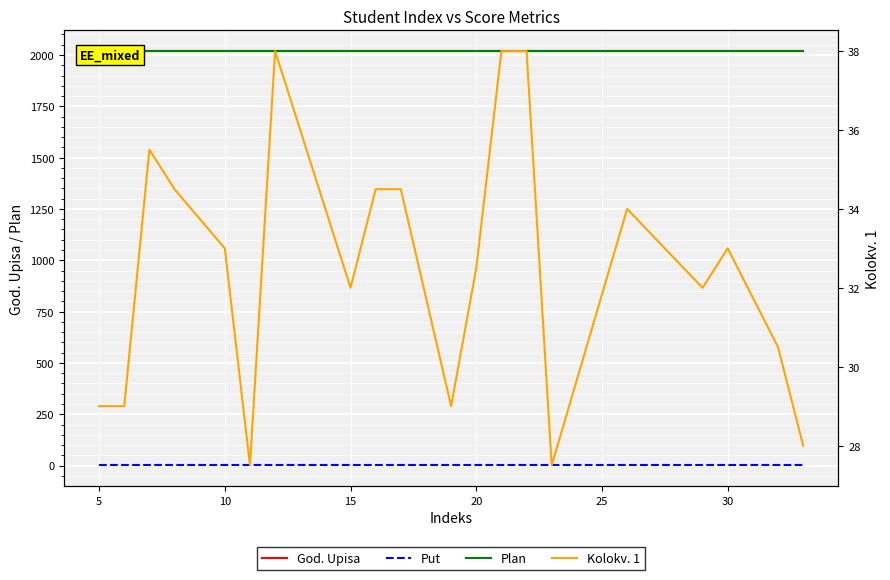

True or false: Put and Kolokv. 1 cross at least once.

False